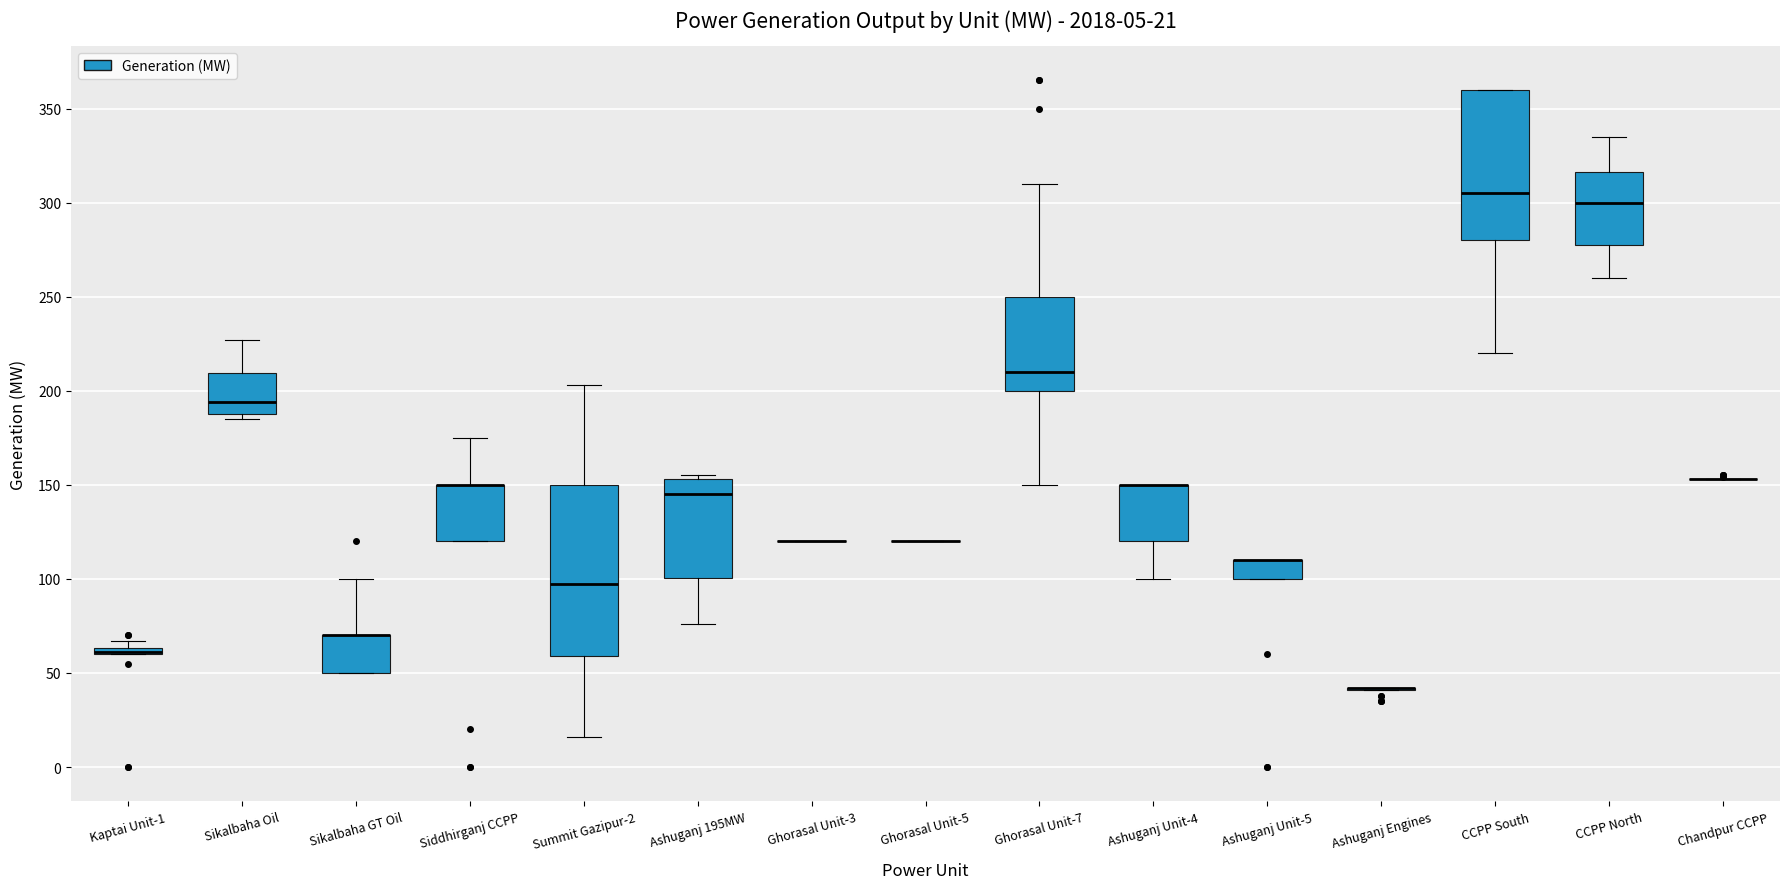

Which box is the tallest, from its lower edge to its upper edge?

Summit Gazipur-2